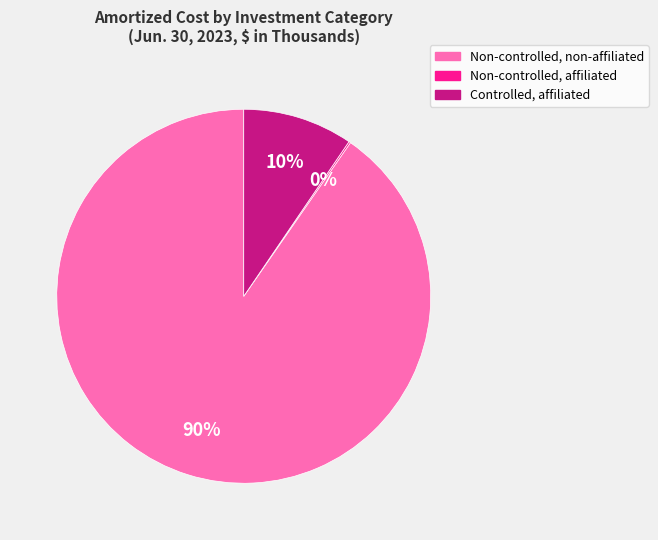

What percentage is the Controlled, affiliated slice, to the nearest percent?

10%